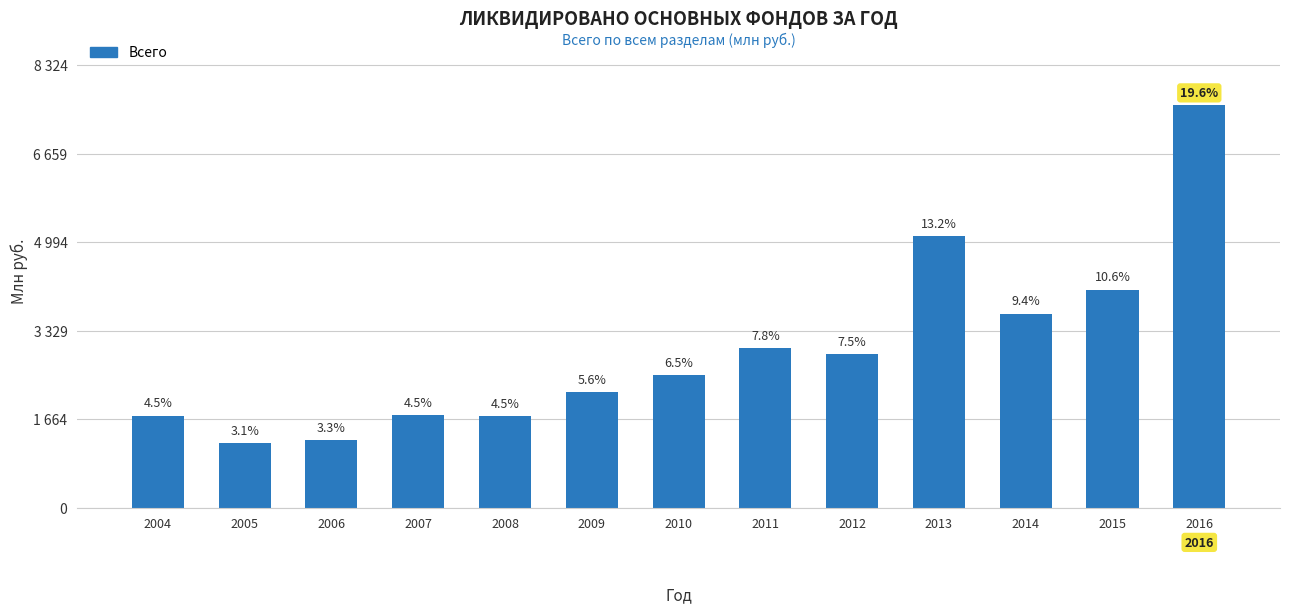

Is it true that the value at 2006 is 1274?

True